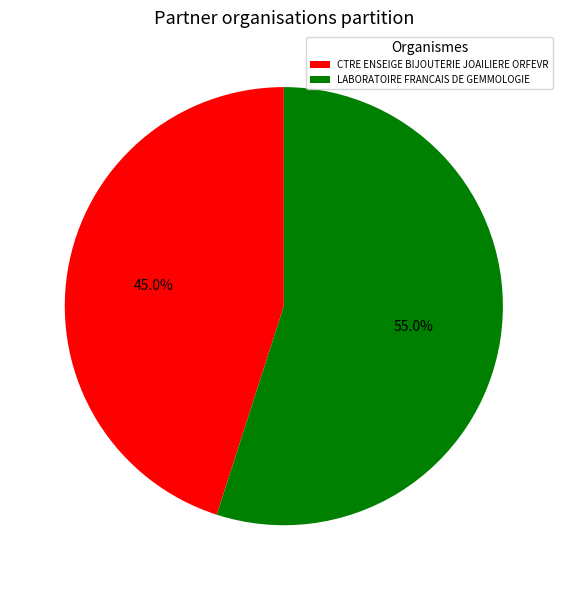

What is the smallest slice in the pie chart?

CTRE ENSEIGE BIJOUTERIE JOAILIERE ORFEVR